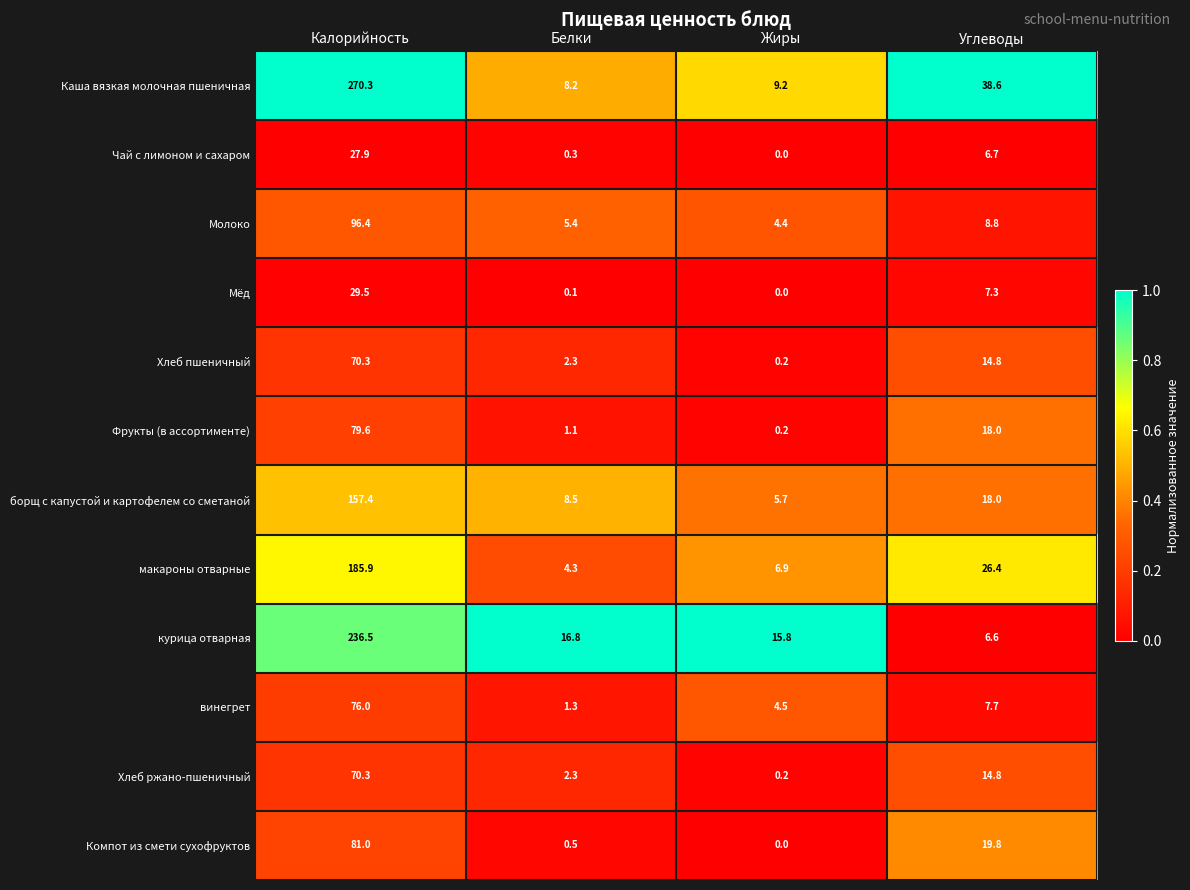

What is the maximum value shown in the chart?

270.3